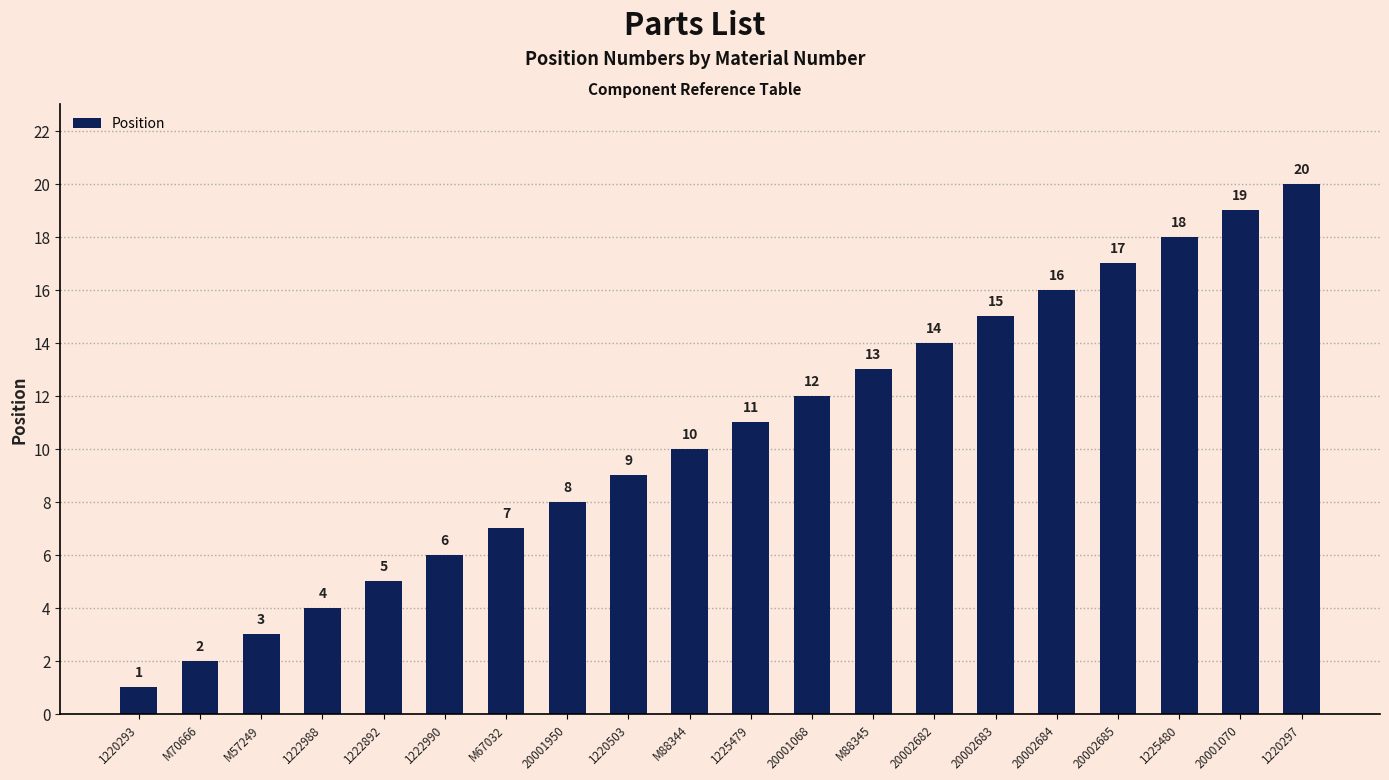

List the labels in order of value, largest first.

1220297, 20001070, 1225480, 20002685, 20002684, 20002683, 20002682, M88345, 20001068, 1225479, M88344, 1220503, 20001950, M67032, 1222990, 1222892, 1222988, M57249, M70666, 1220293